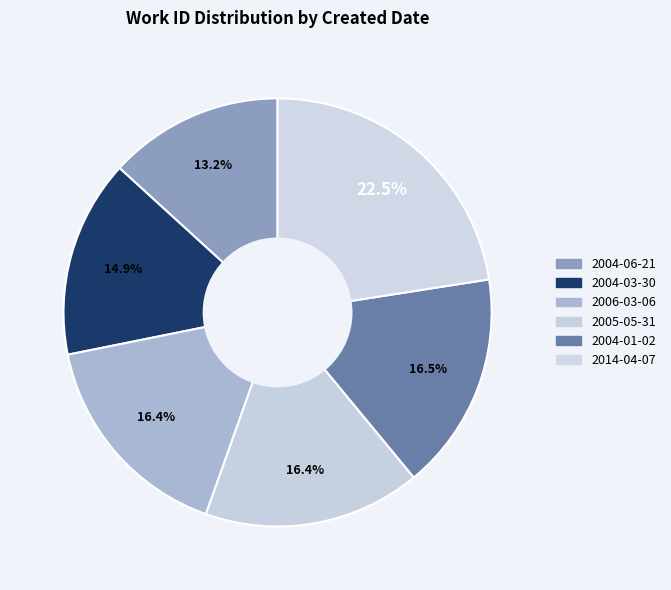

What is the largest slice in the pie chart?

2014-04-07